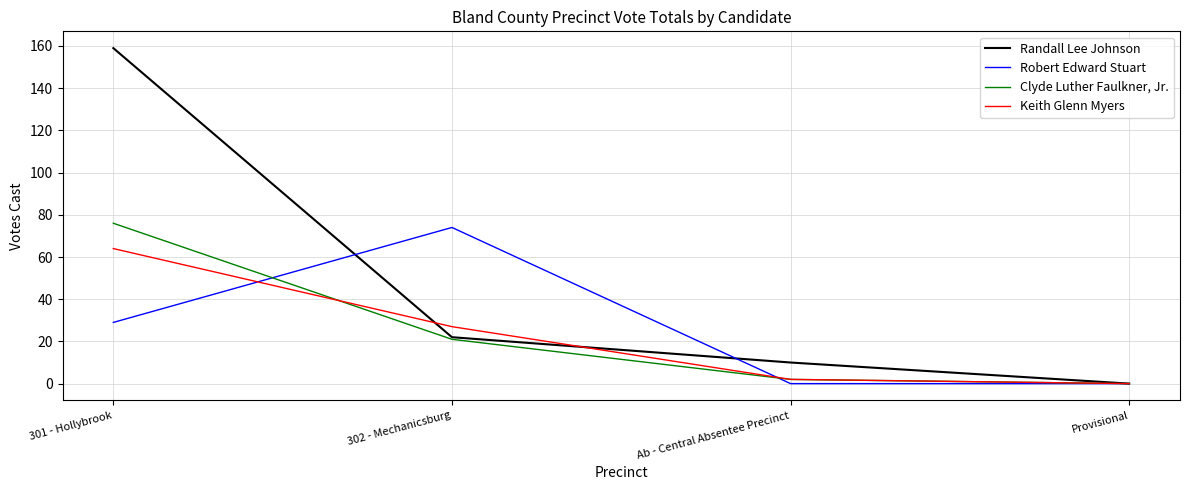

List the series in order of their peak value, highest first.

Randall Lee Johnson, Clyde Luther Faulkner, Jr., Robert Edward Stuart, Keith Glenn Myers